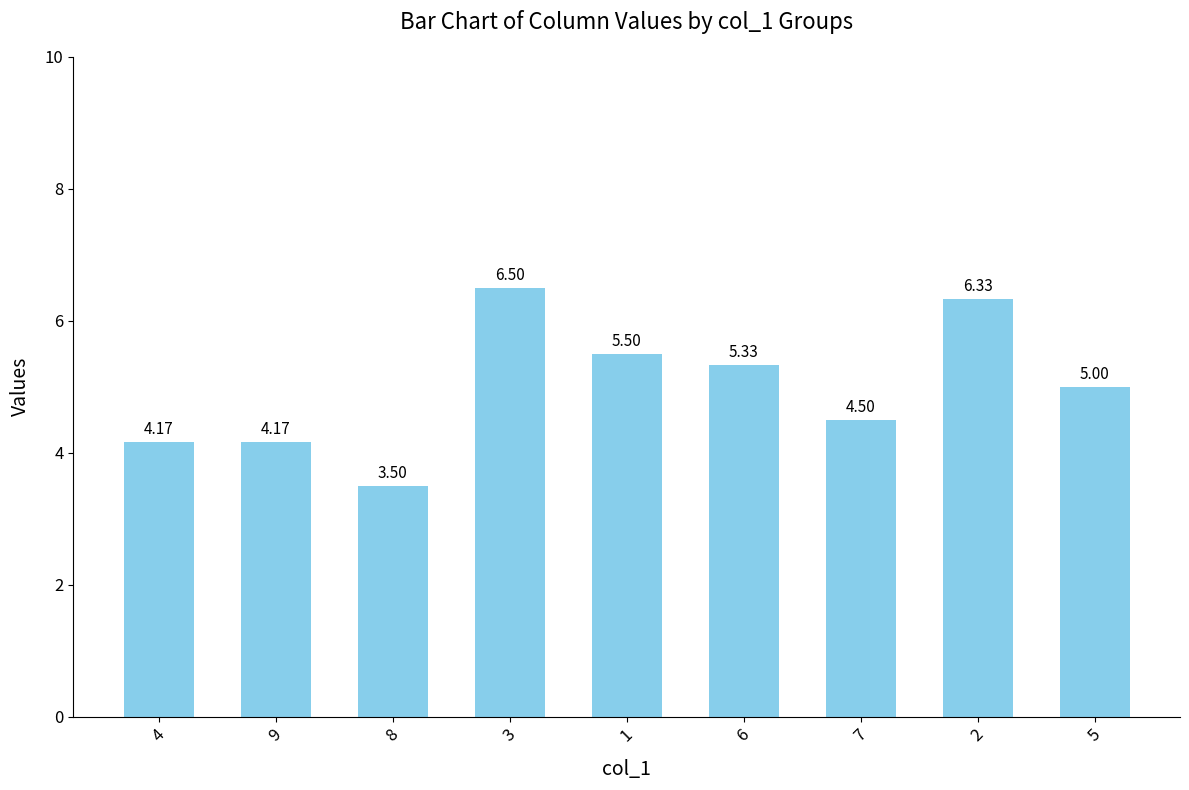

What is the sum of all values?

45.0